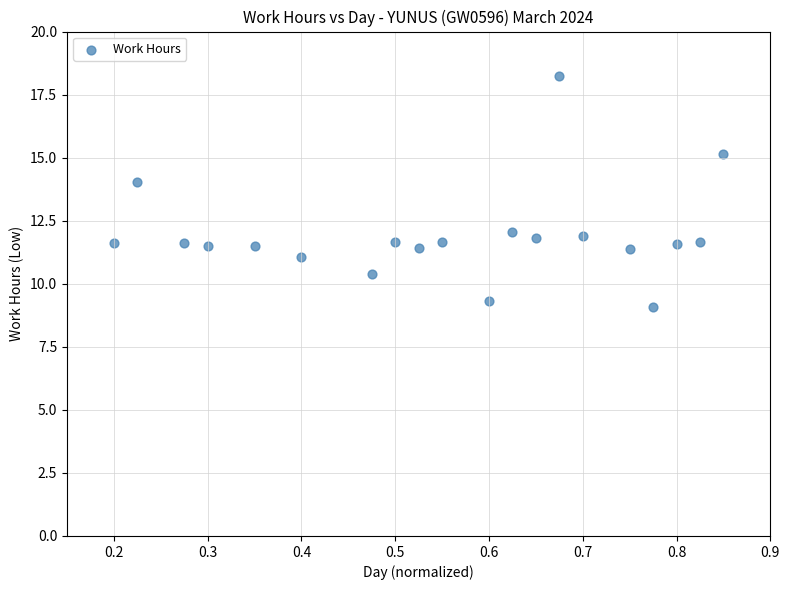

How many data points are displayed?

20